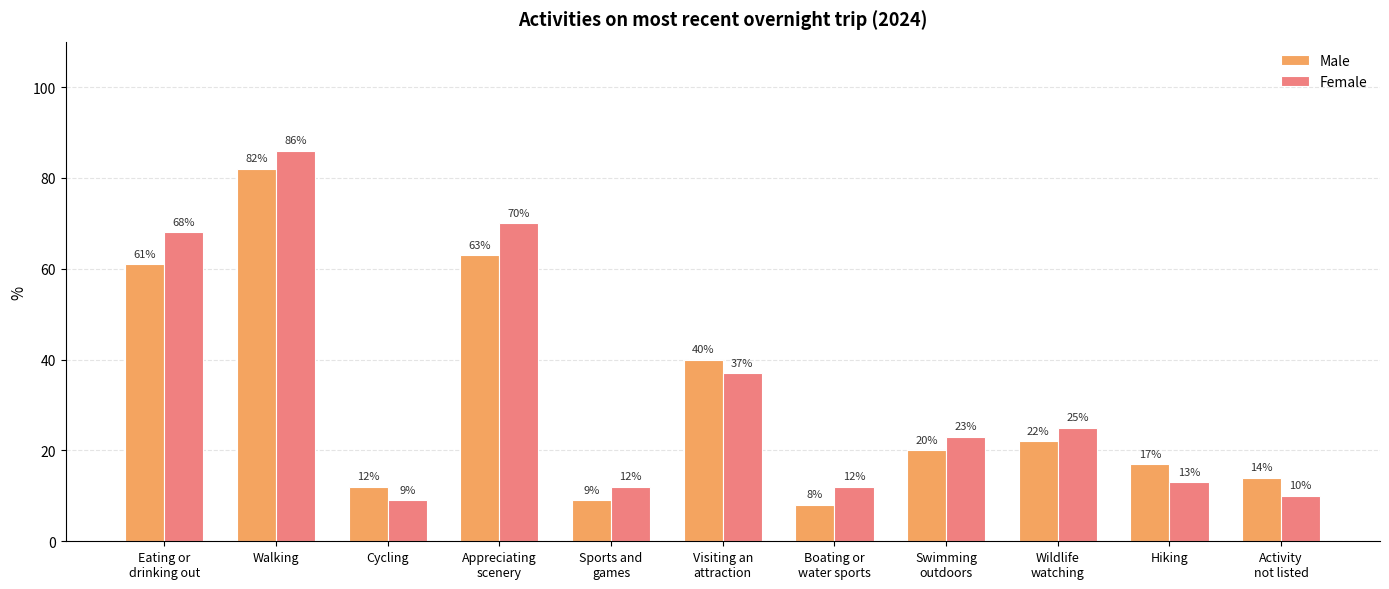

What is the maximum value shown in the chart?

86